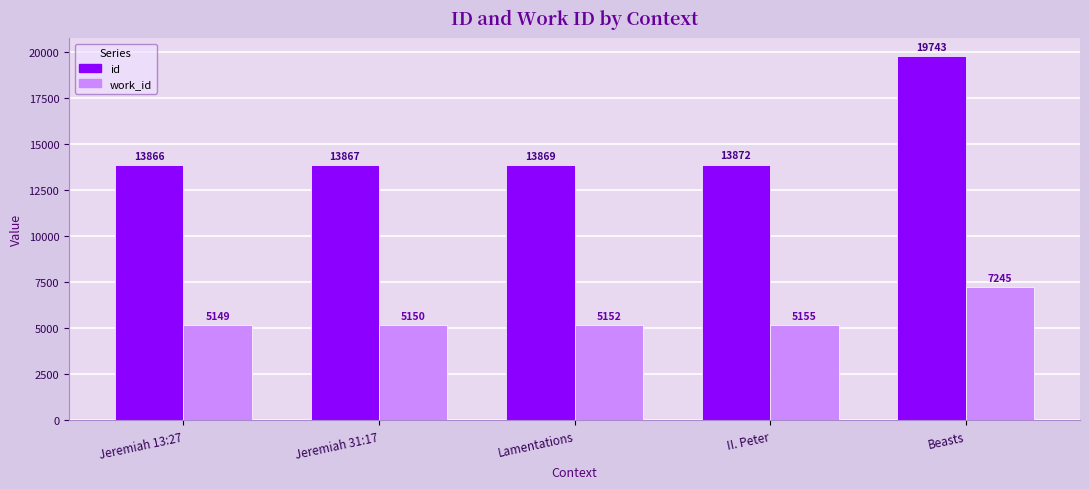

Reading left to right, transcribe all the data shown in this chart.

id: Jeremiah 13:27=13866	Jeremiah 31:17=13867	Lamentations=13869	II. Peter=13872	Beasts=19743
work_id: Jeremiah 13:27=5149	Jeremiah 31:17=5150	Lamentations=5152	II. Peter=5155	Beasts=7245